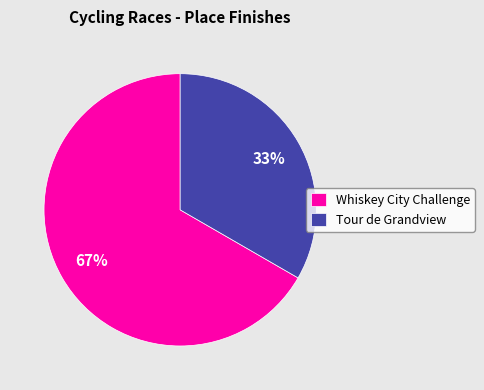

To the nearest percent, what is the average slice percentage?

50%